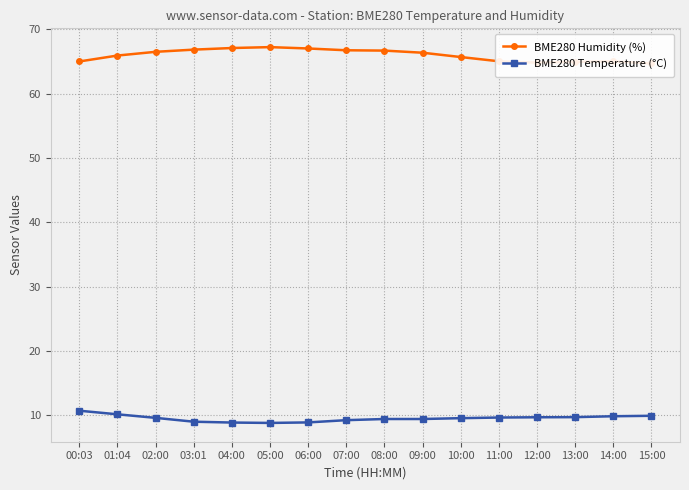

What is the difference between the maximum and second lowest values in the BME280 Humidity (%) series?

2.4